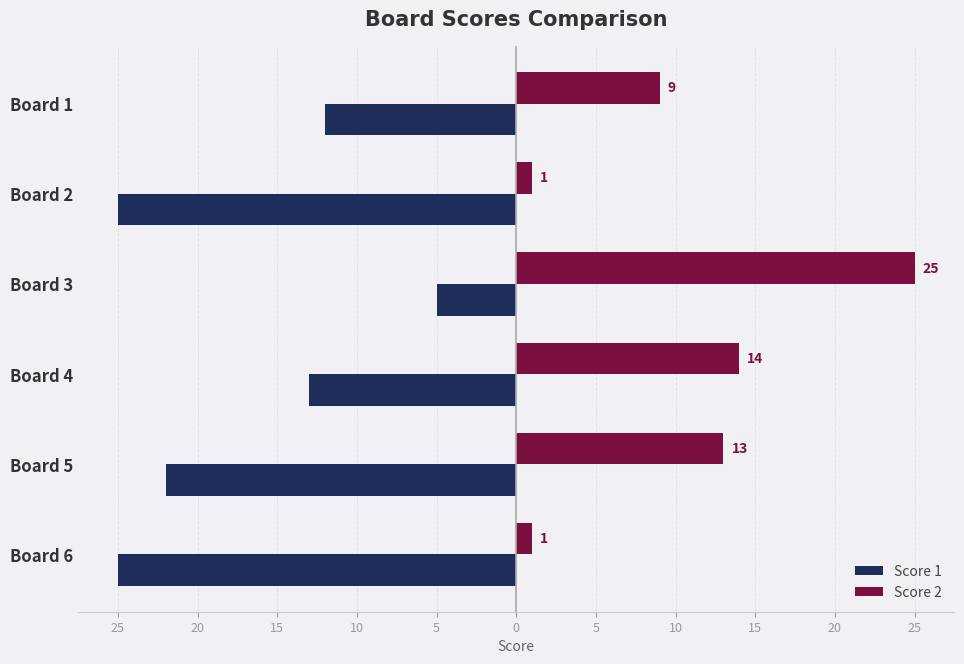

What are all the series names shown in the legend?

Score 1, Score 2